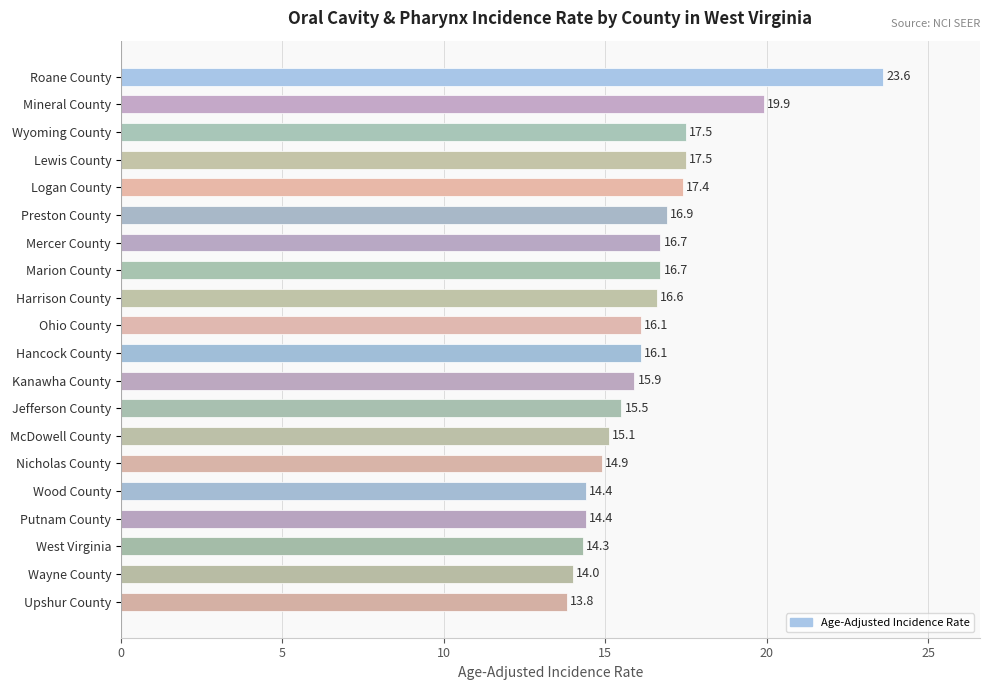

What is the change in value from Jefferson County to Upshur County?

-1.7